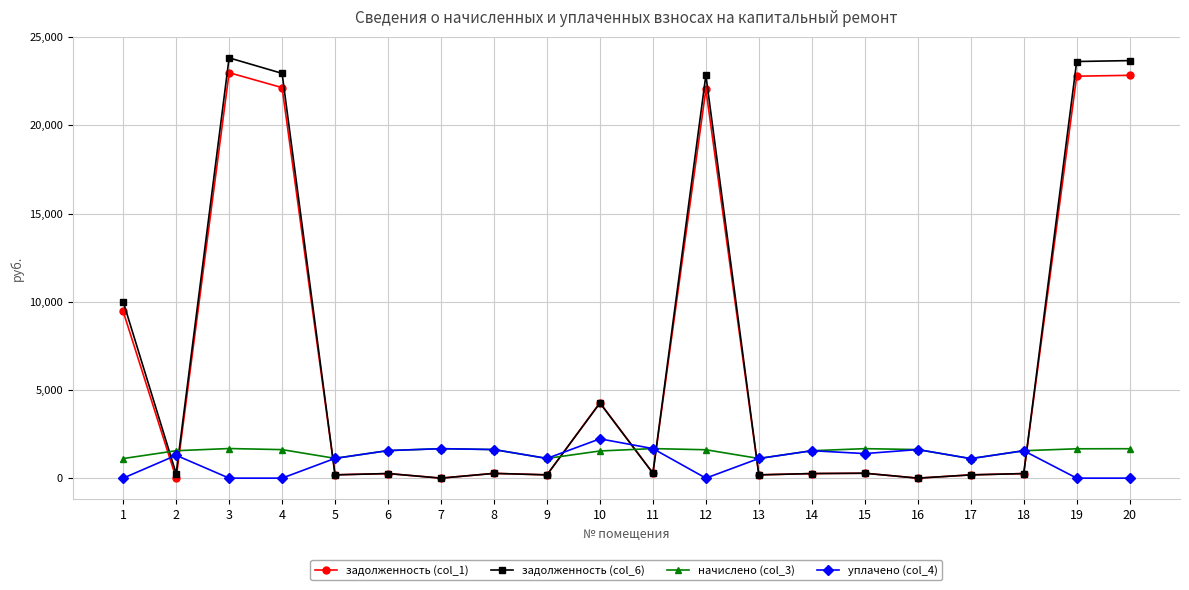

What is the total value across all series at 15?

3621.9